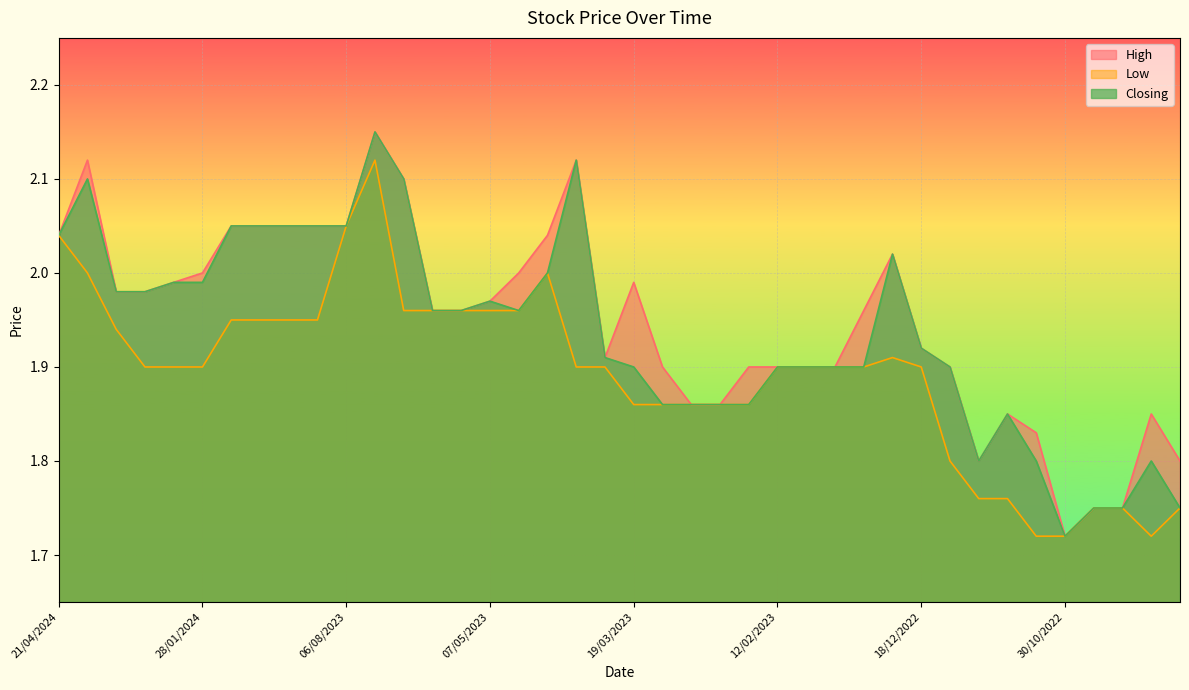

What is the sum of the High values at 27/08/2023 and 30/10/2022?

3.8